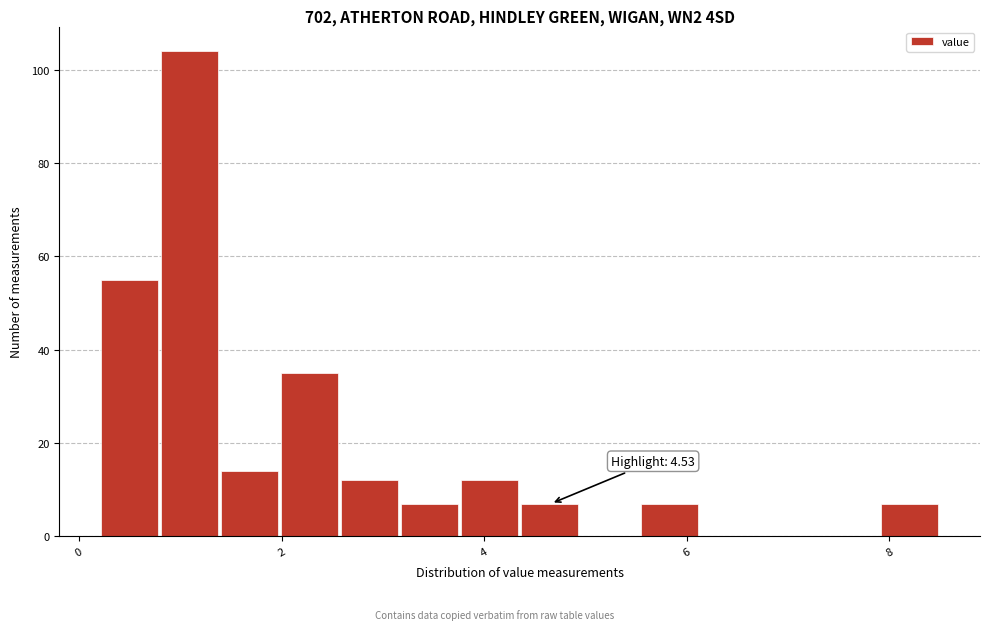

Read against the x-axis, roughly where is the centre of the tallest bar?

1.0